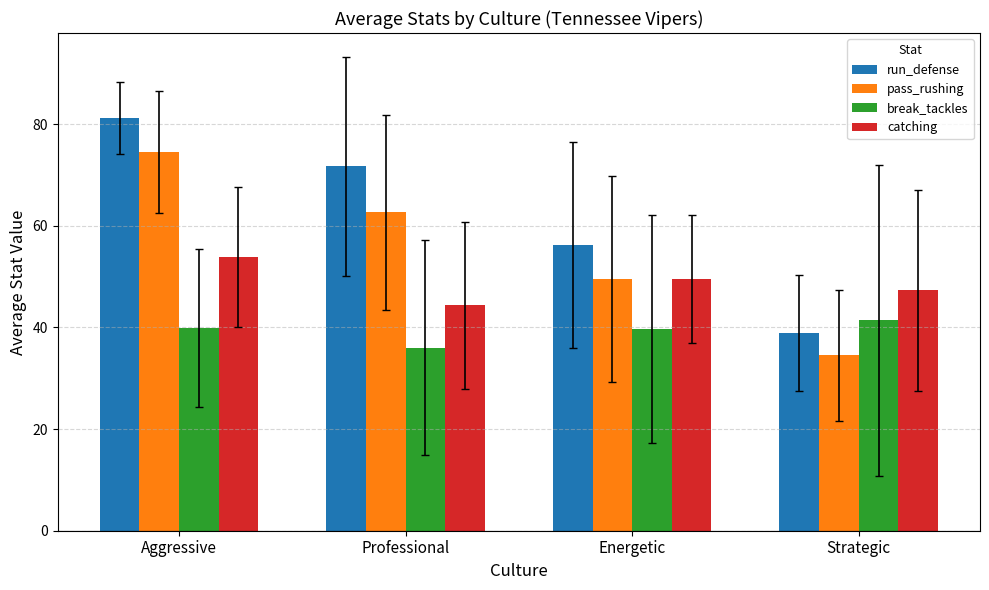

What is the label of the 2nd bar from the right?

Energetic